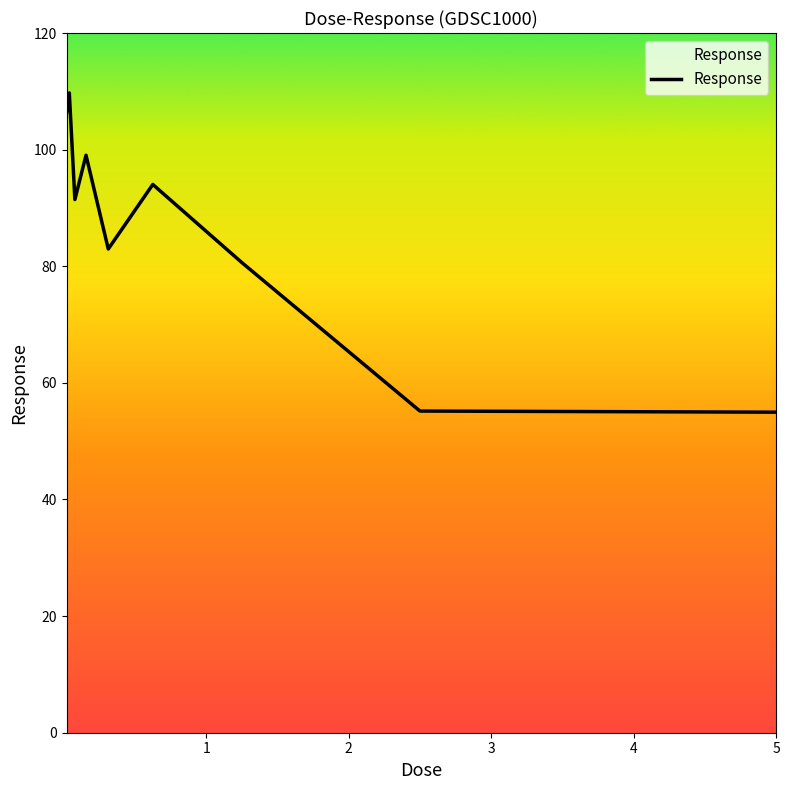

What is the difference between the second highest and second lowest values?

51.1